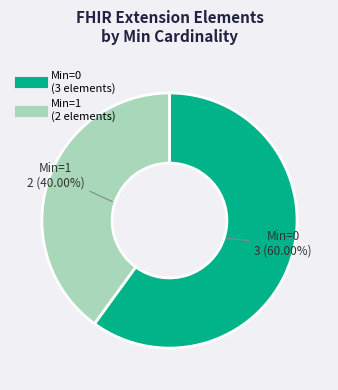

Is there any slice that represents more than half of the pie?

Yes